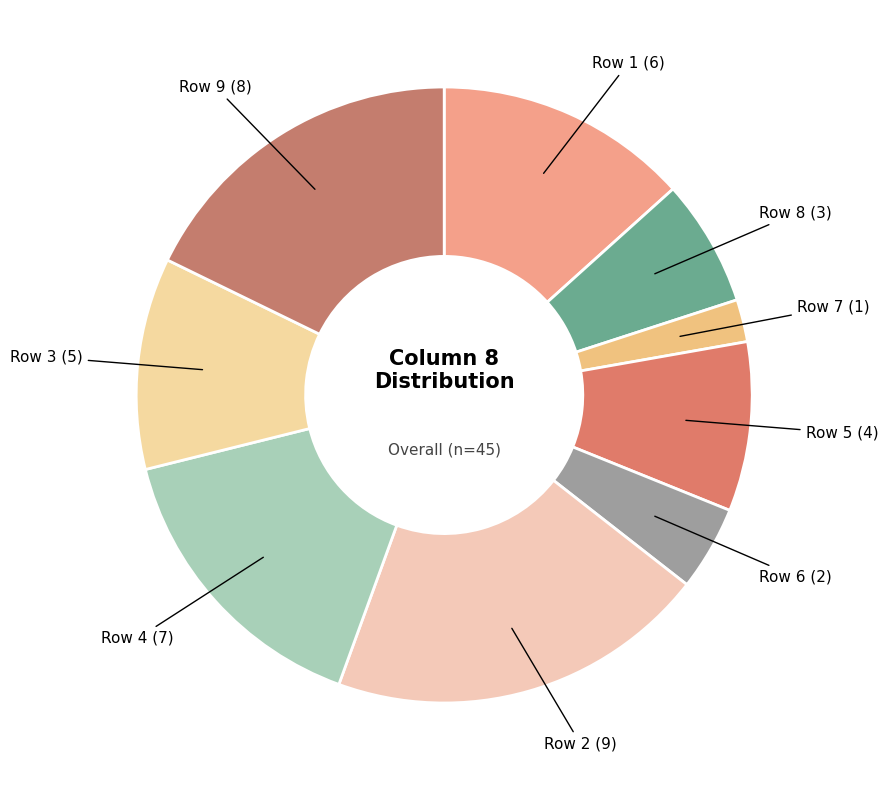

How many slices are in this pie chart?

9